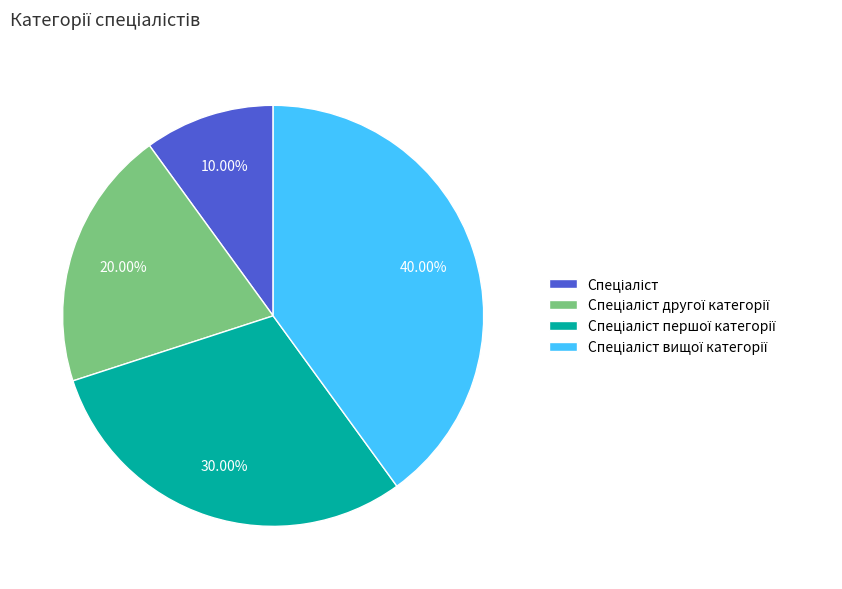

Does any single category account for the majority?

No